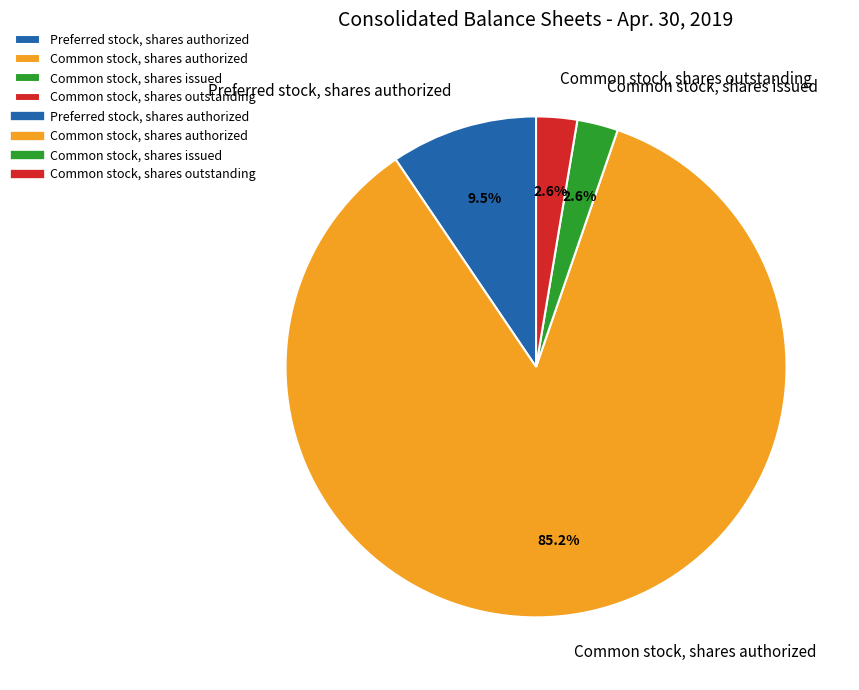

To the nearest percent, what portion does Common stock, shares outstanding represent?

3%